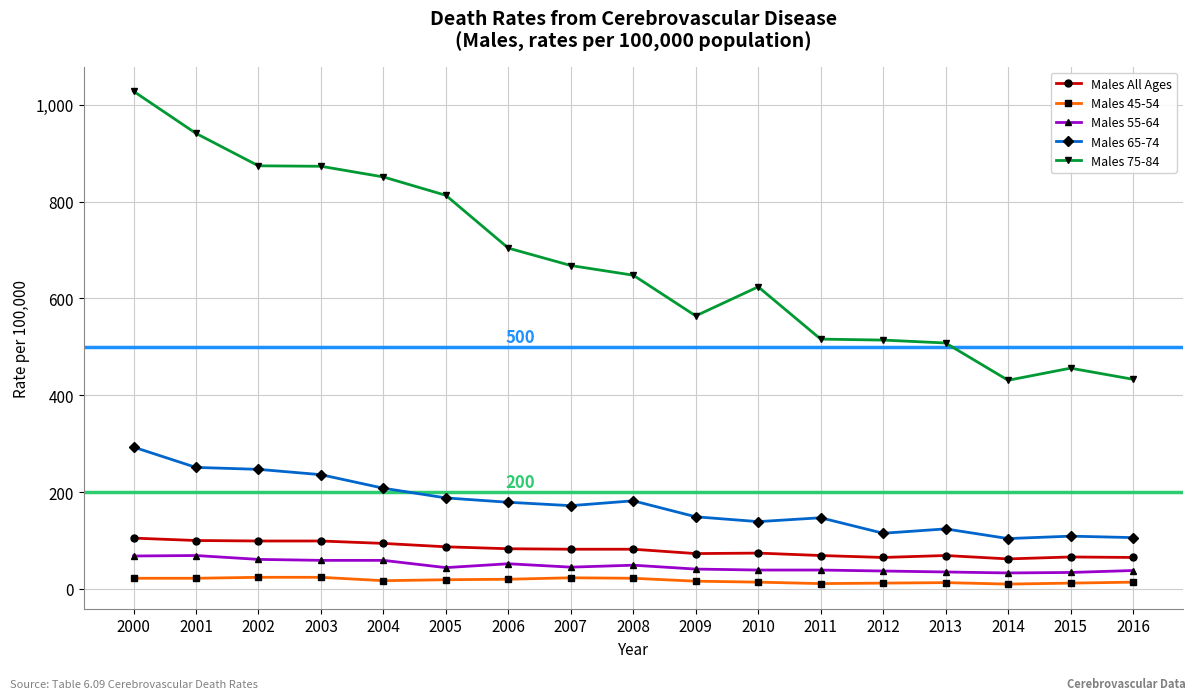

Rank the series by their maximum value, from lowest to highest.

Males 45-54, Males 55-64, Males All Ages, Males 65-74, Males 75-84